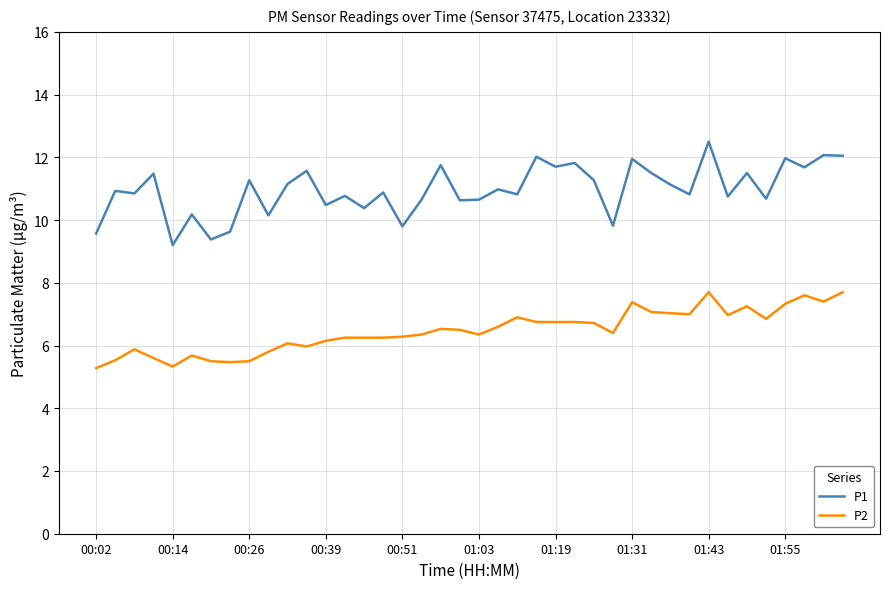

Does the chart have visible grid lines?

Yes